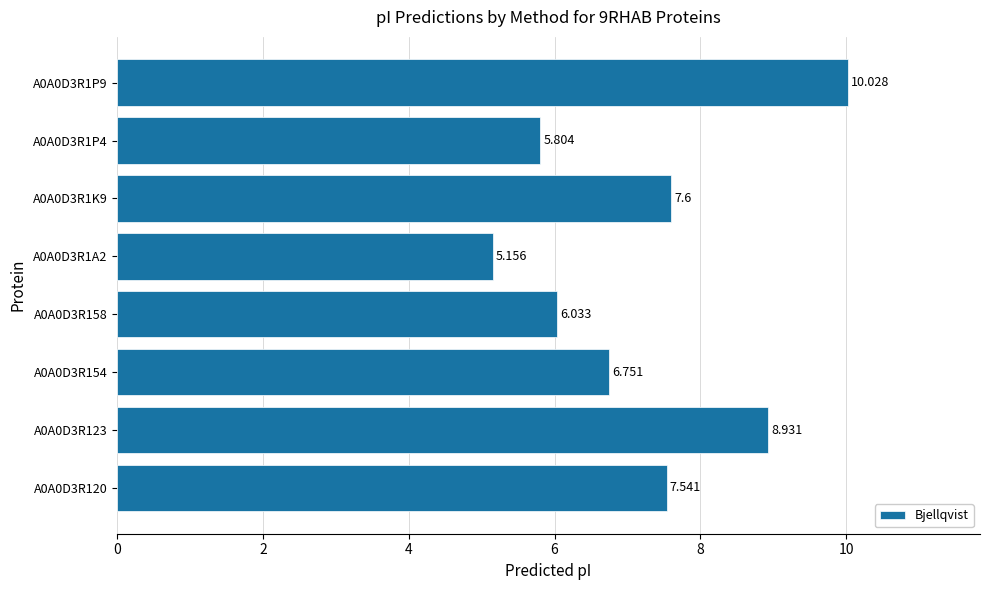

What is the difference between the second highest and minimum values?

3.8